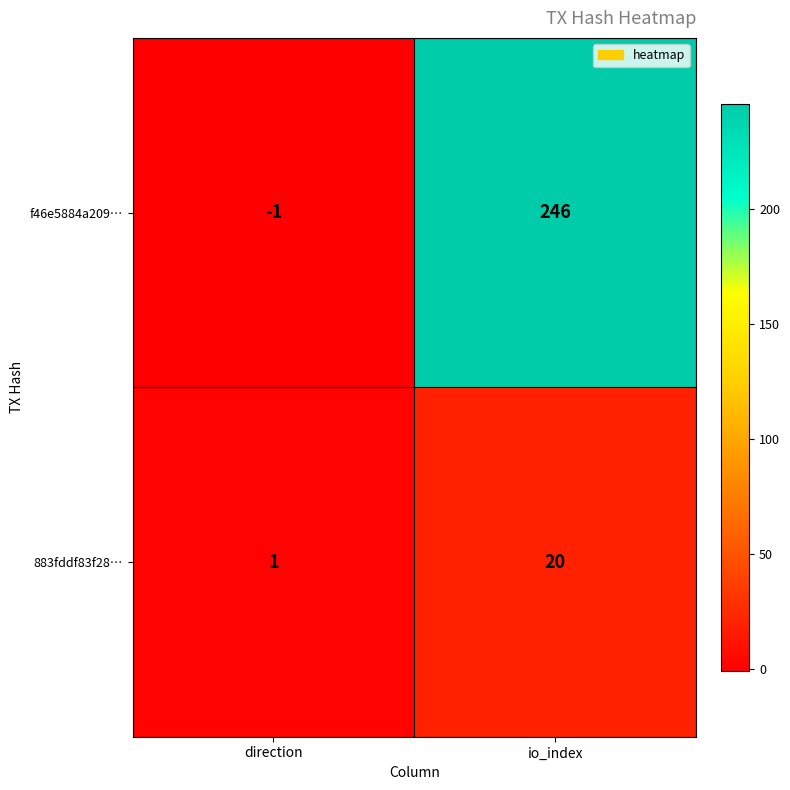

What is the spread (max minus min) of values at io_index?

226